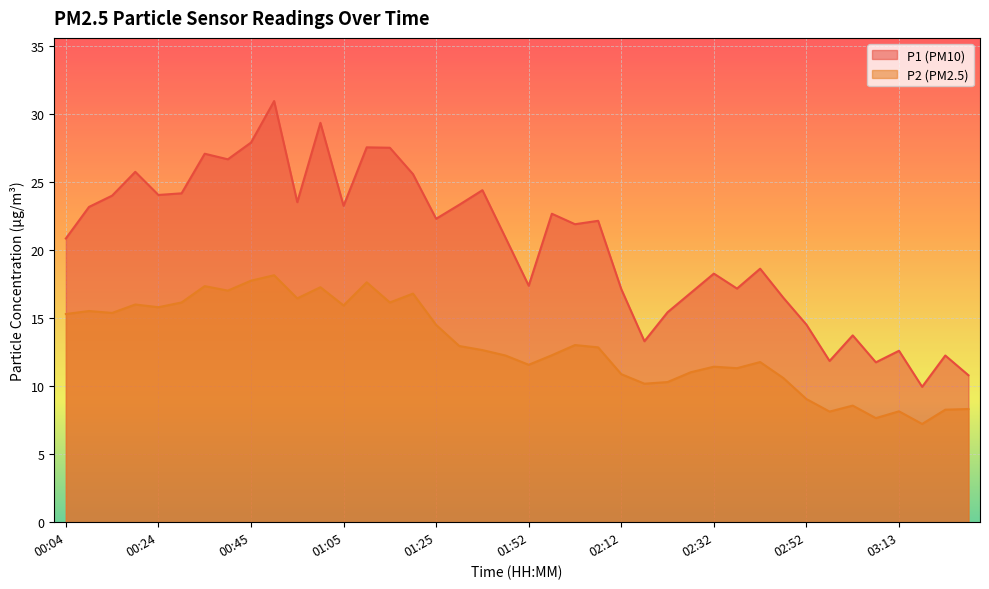

True or false: P2 and P1 cross at least once.

False